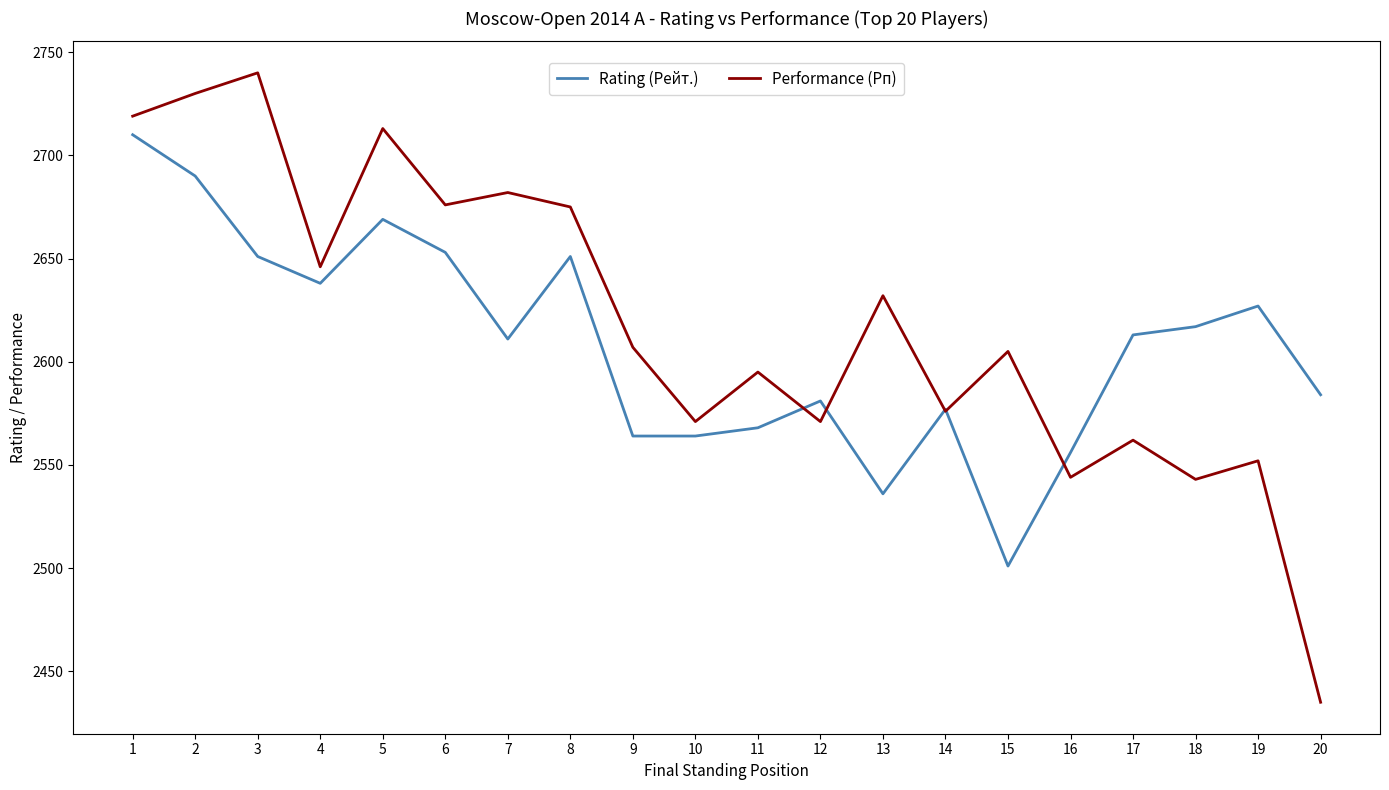

At which category does Rating (Рейт.) reach its first local valley?

4